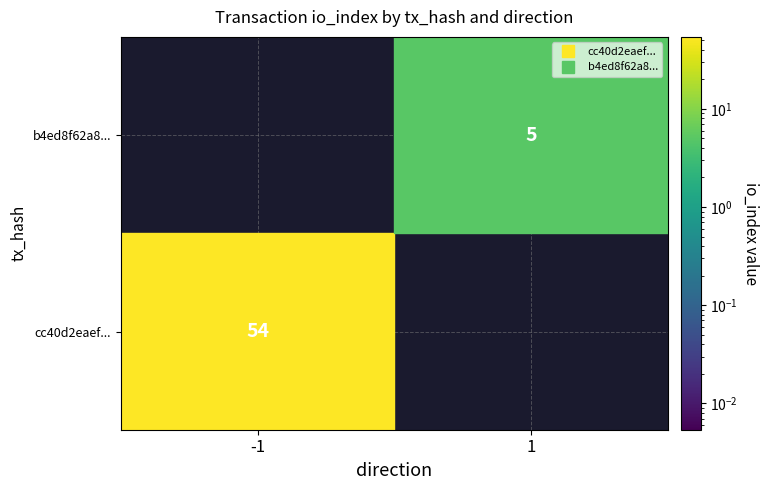

The value of b4ed8f62a83e6fbc4874ff41dc41692cd058afd at io_index is 5. True or false?

True